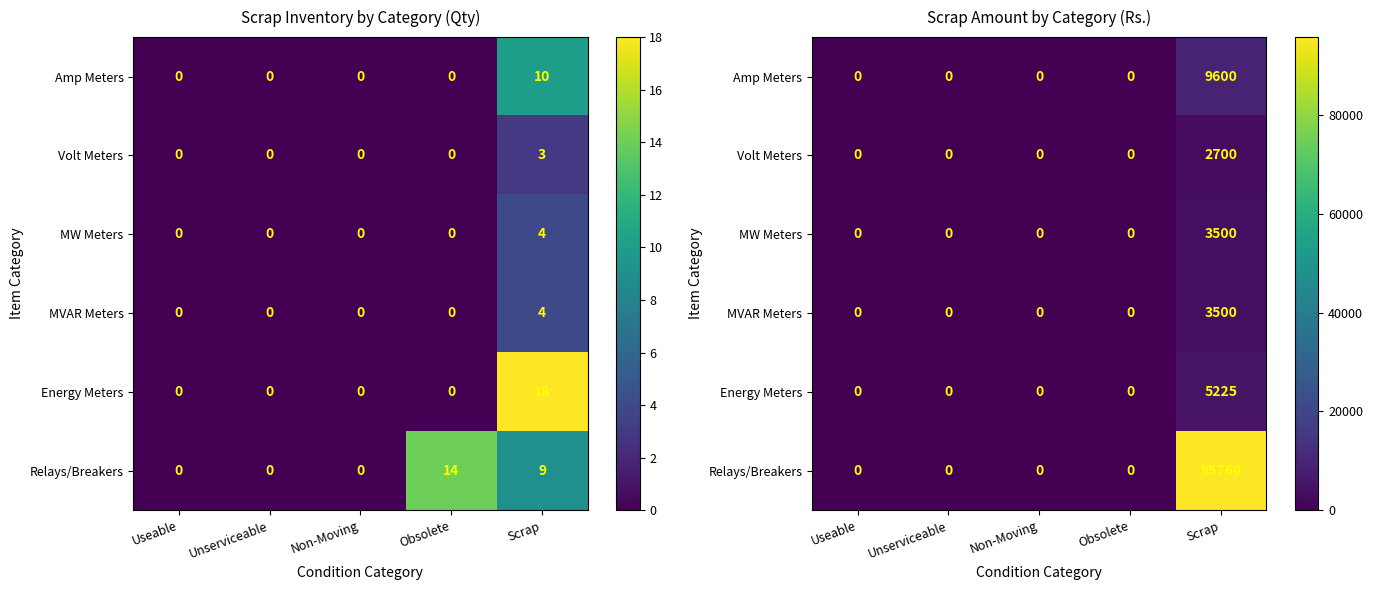

Rank the categories by Volt Meters value from lowest to highest.

Useable, Unserviceable, Non-Moving, Obsolete, Scrap